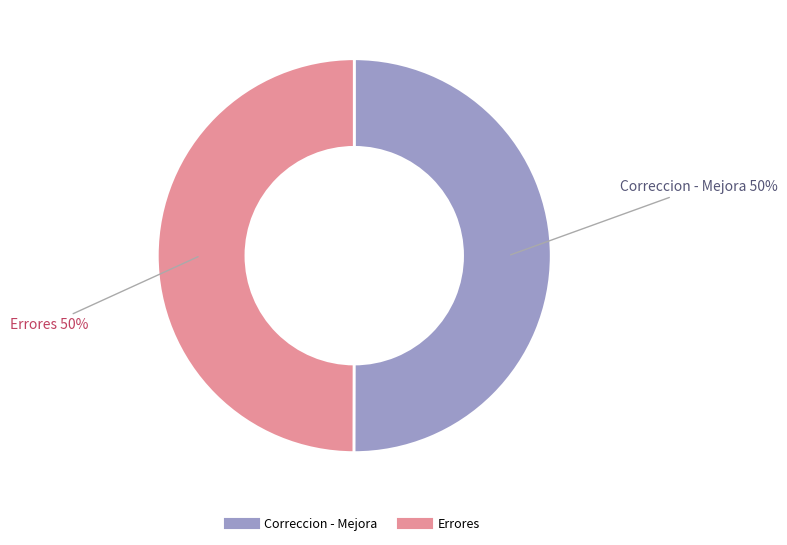

To the nearest percent, what portion does Errores represent?

50%